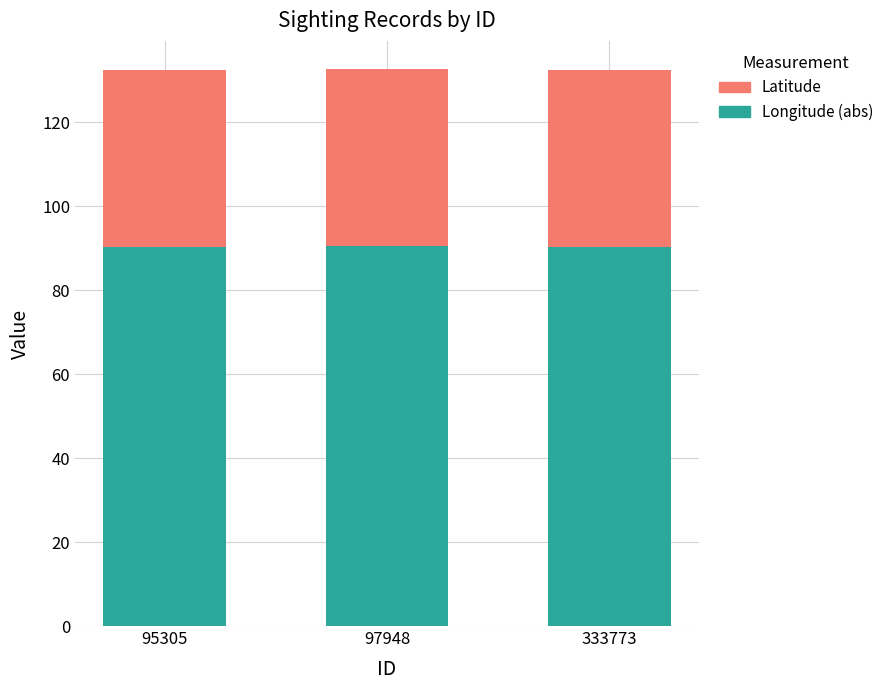

What is the total value across all series at 97948?

132.7